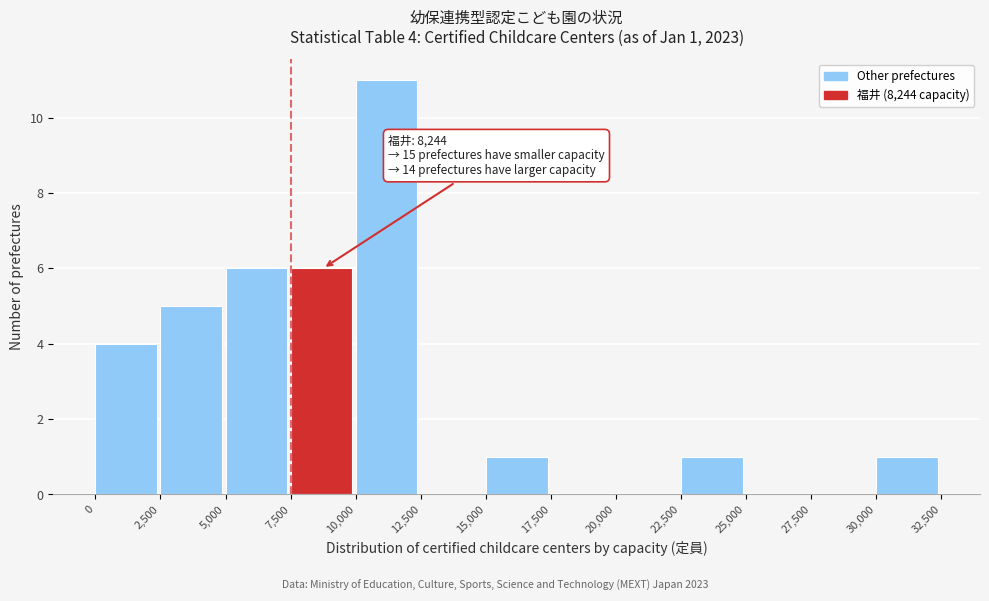

Over which range of the x-axis is the bar tallest?

10,000 to 12,500